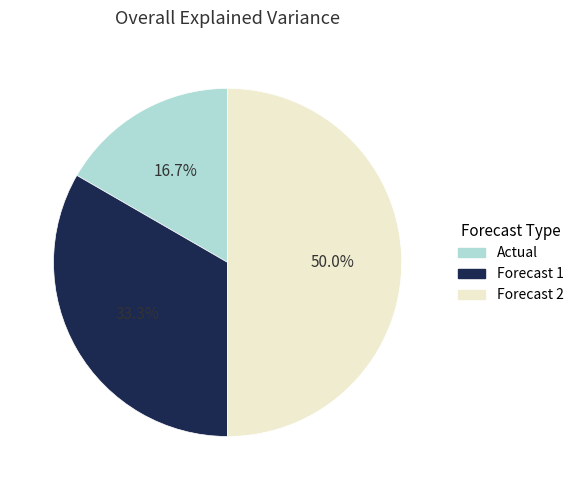

To the nearest percent, what percentage of the pie is Forecast 2?

50%